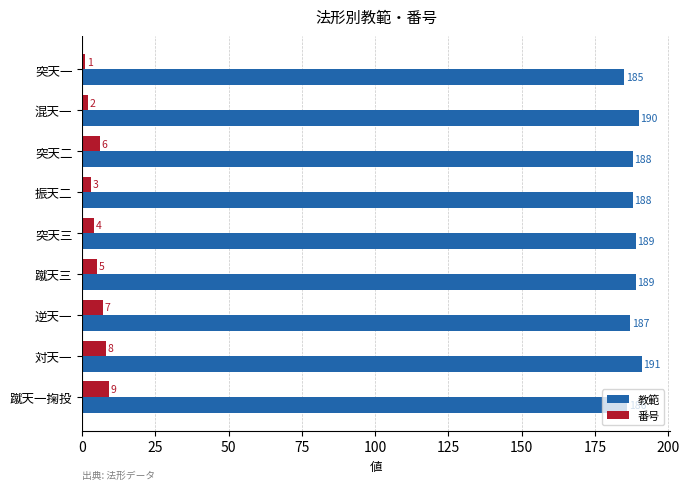

The 番号 series shows 6 at 突天二. True or false?

True